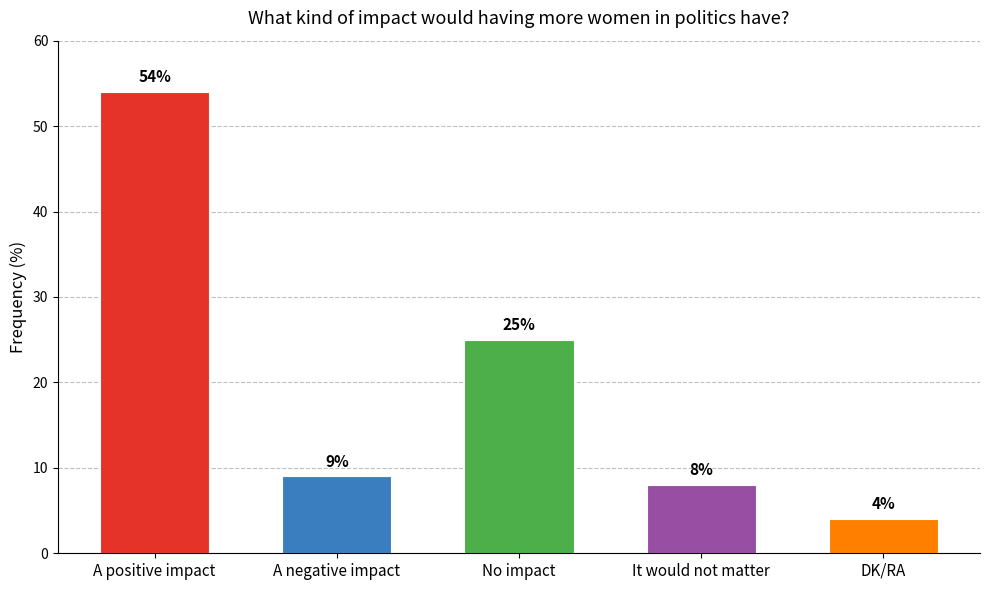

The chart shows a value of 25 at No impact. True or false?

True